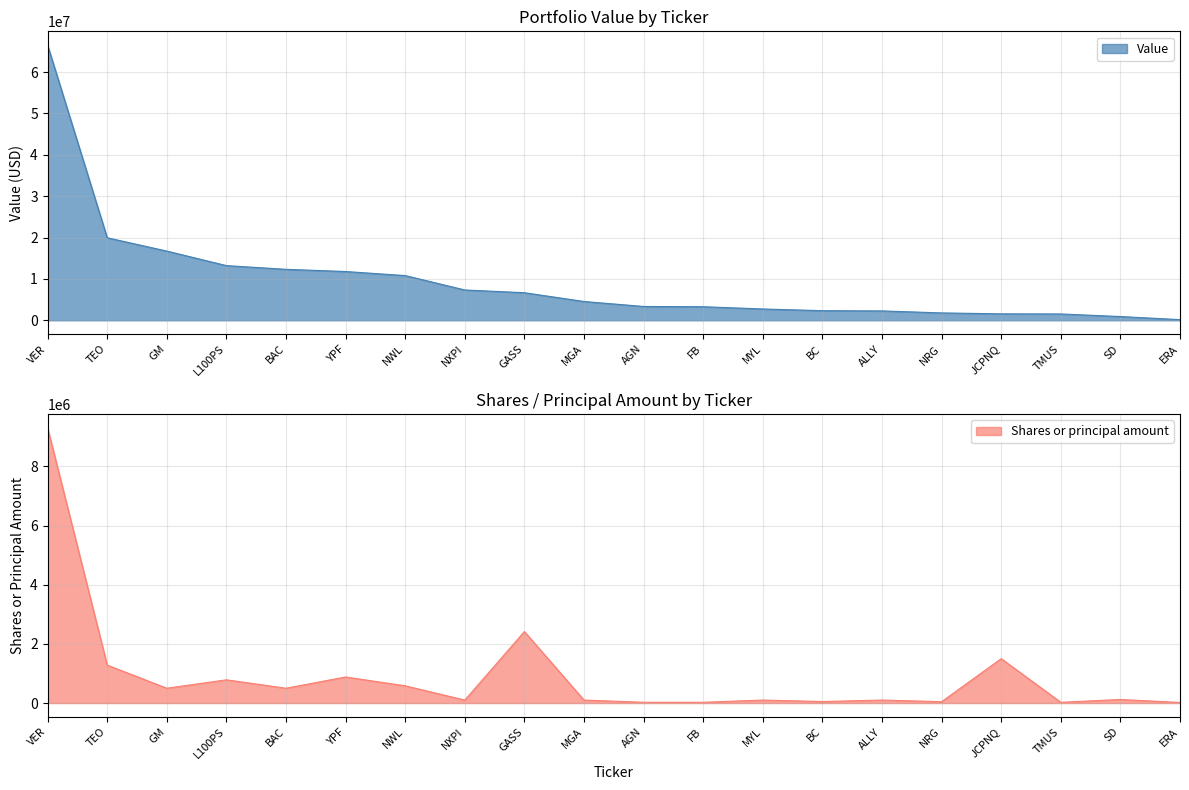

Which series changed the most between AGN and BC?

Value